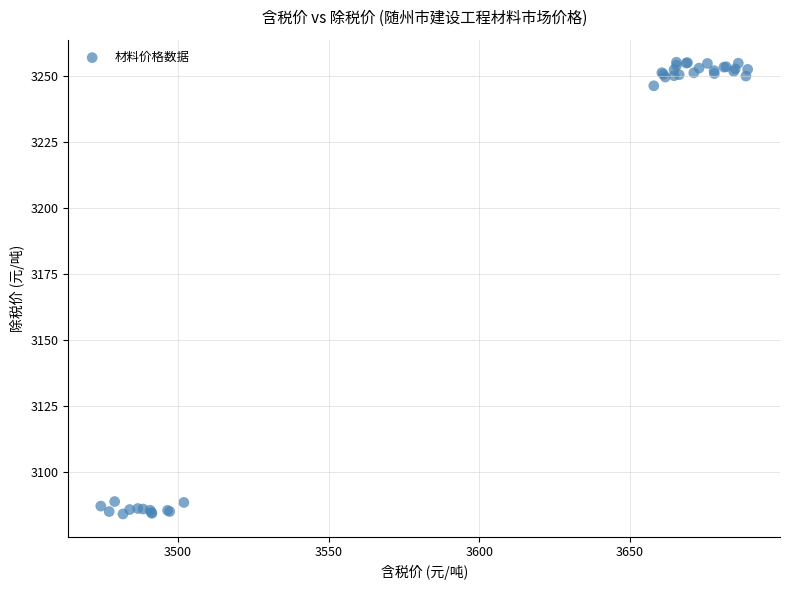

What Y value in the scatter plot is closest to 3169?

3246.1